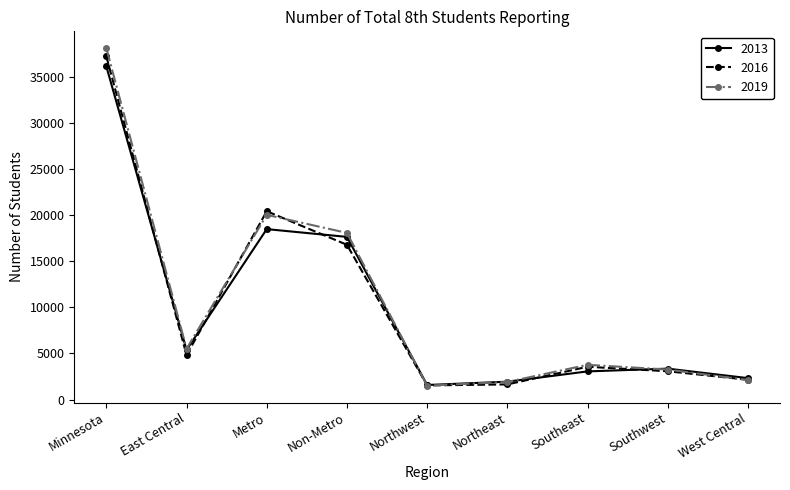

In 2019, how many points are lower than both neighbors (excluding endpoints)?

2